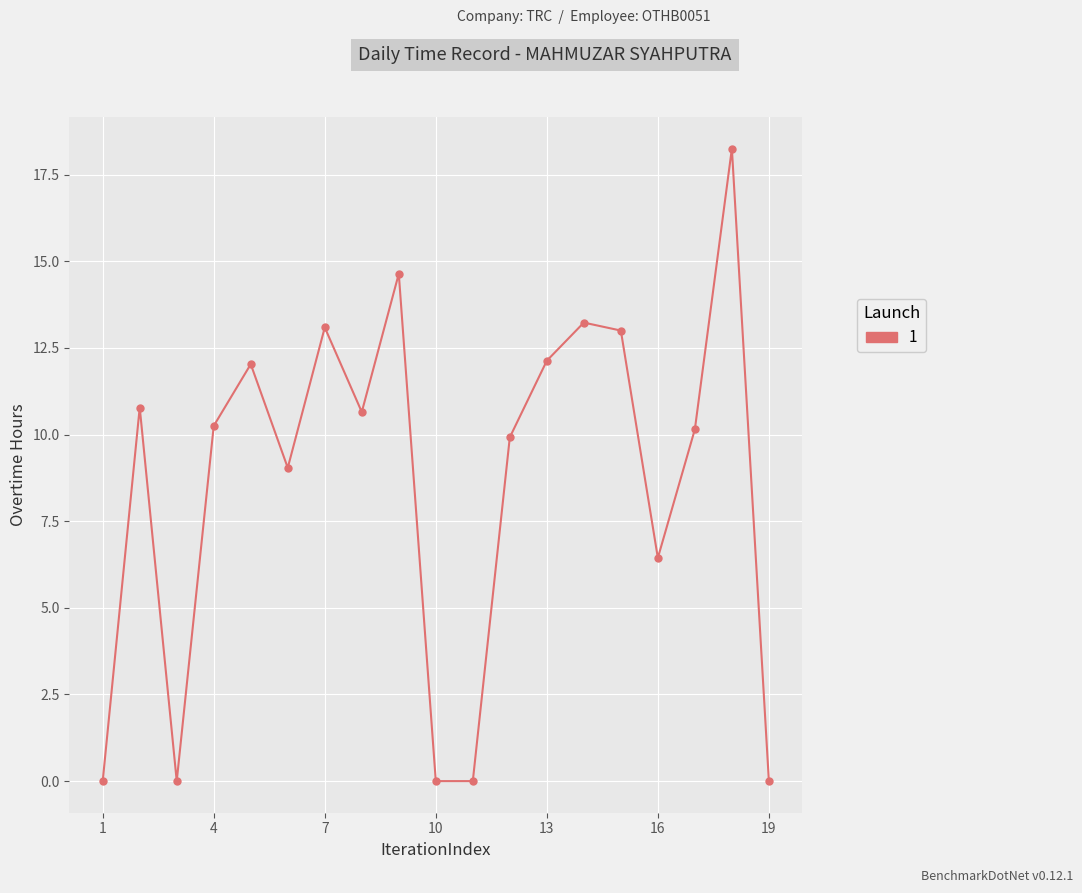

How many interior local peaks (higher than both neighbors) does the data have?

6